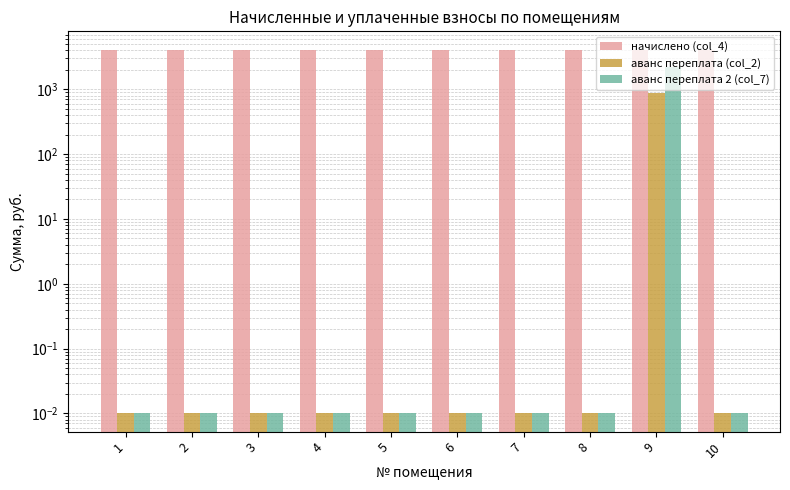

At how many categories does at least one series exceed 1357?

10